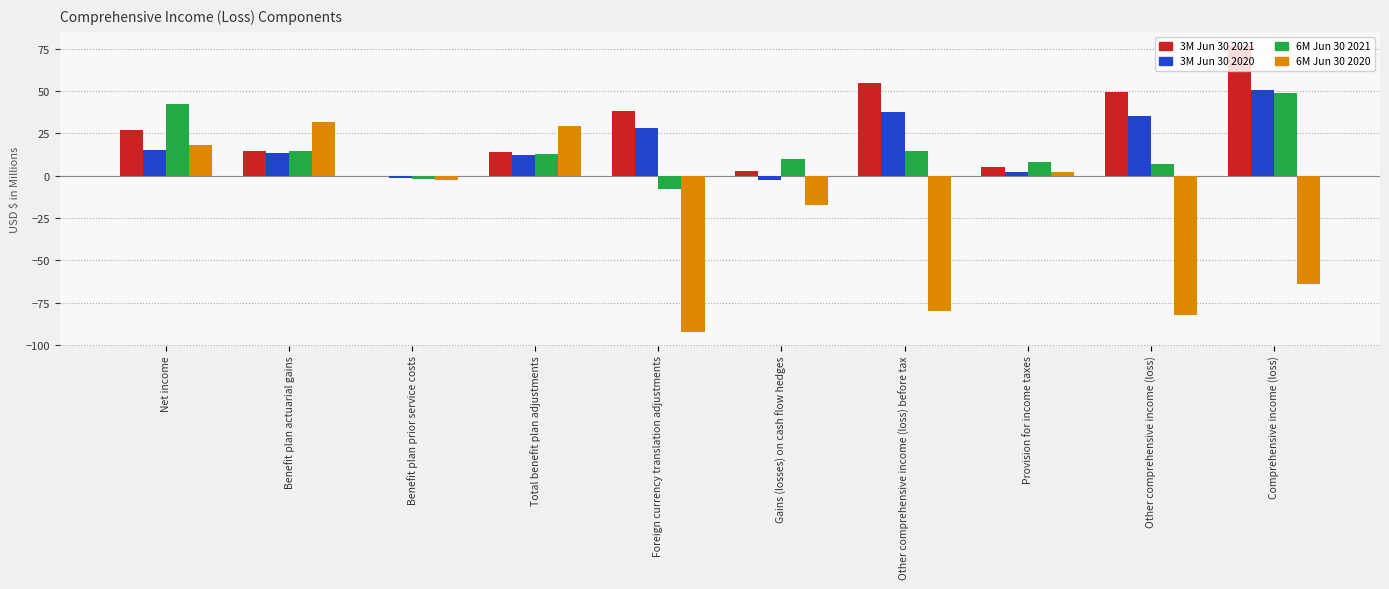

The 6M Jun 30 2020 series shows -43.3 at Foreign currency translation adjustments. True or false?

False